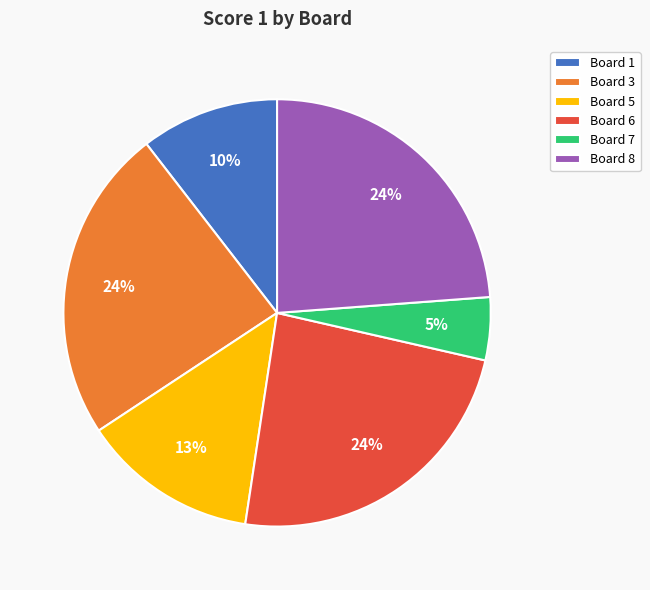

Which category has the smallest portion of the pie?

Board 7